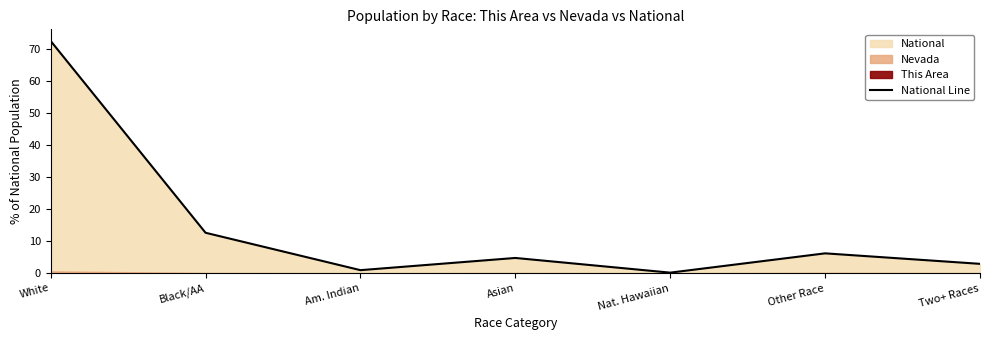

What position from the right is Other Race?

2